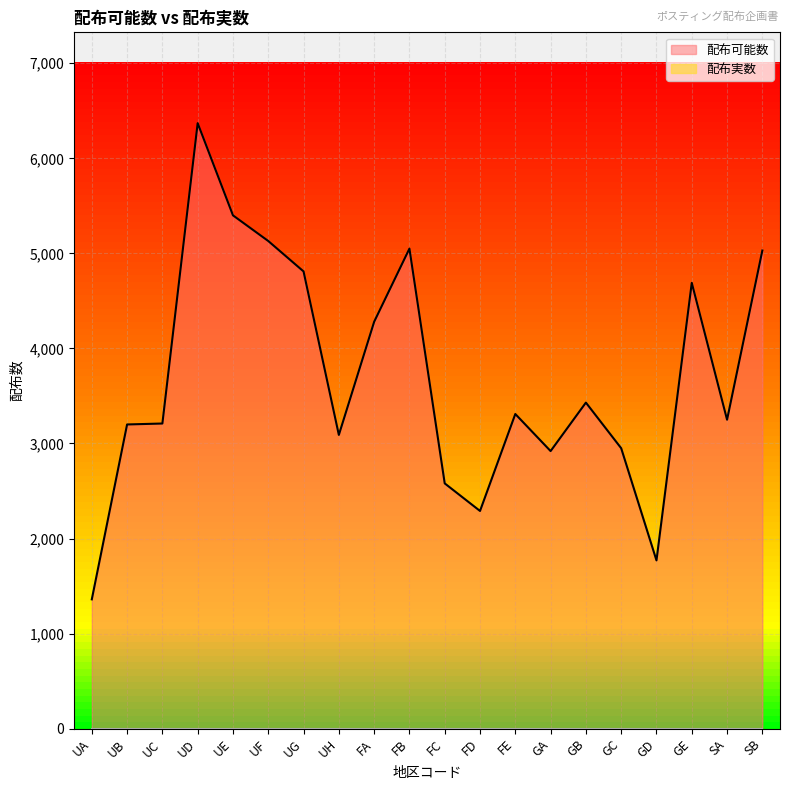

Reading left to right, list all the values displayed in this chart.

UA=1360	UB=3200	UC=3210	UD=6370	UE=5400	UF=5130	UG=4810	UH=3090	FA=4280	FB=5050	FC=2580	FD=2290	FE=3310	GA=2920	GB=3430	GC=2950	GD=1770	GE=4690	SA=3250	SB=5030